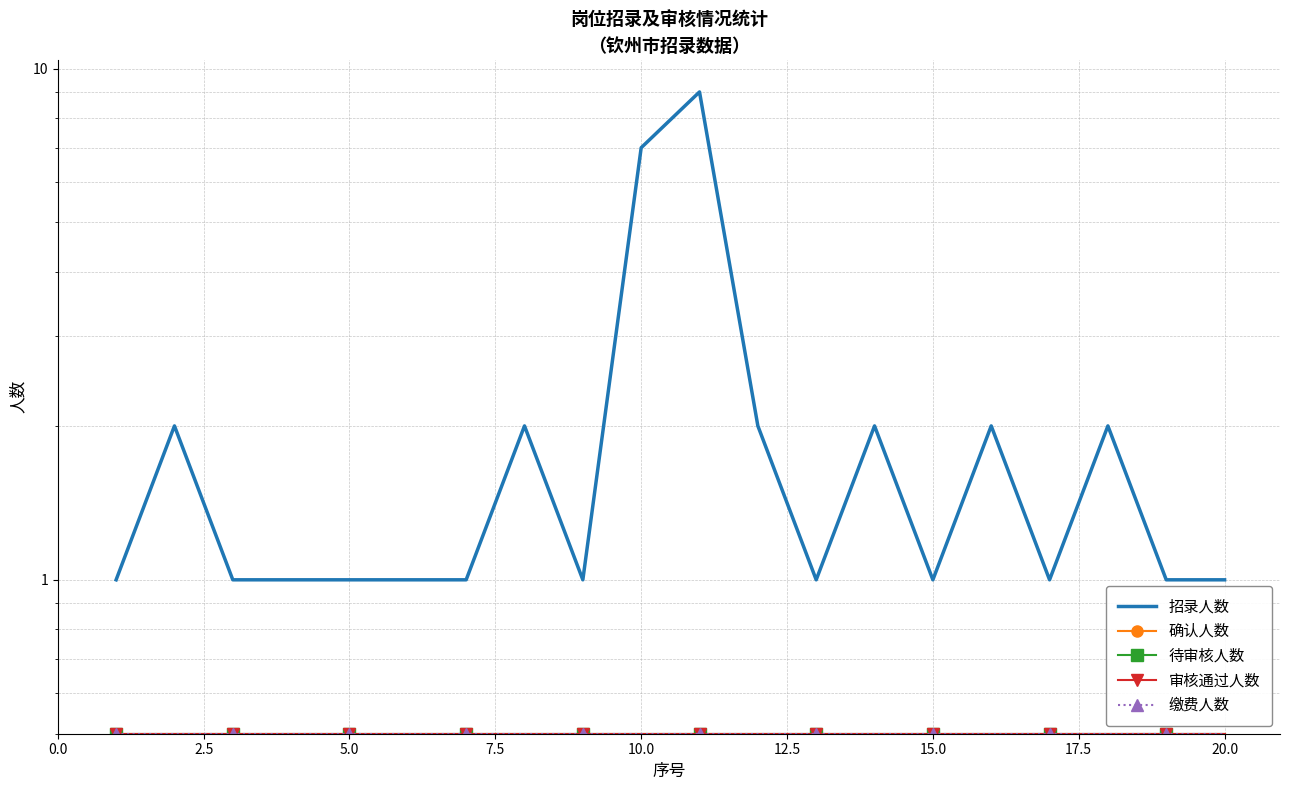

Which series has the largest total across all categories?

招录人数